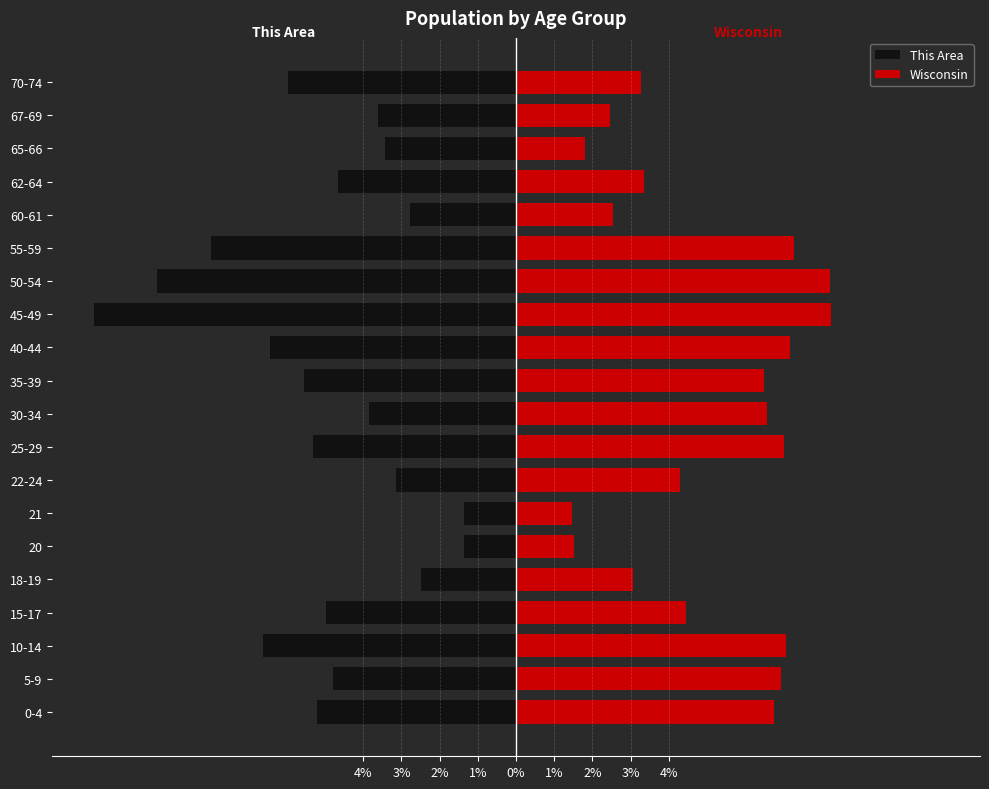

What are all the series names shown in the legend?

This Area, Wisconsin